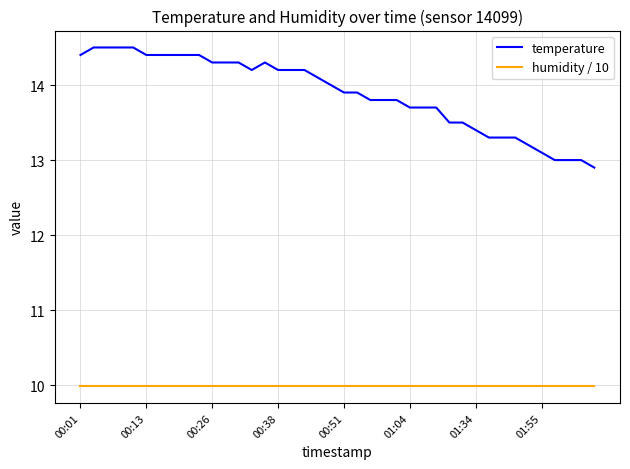

Reading left to right, list all the values displayed in this chart.

temperature: 14.4	14.5	14.5	14.5	14.5	14.4	14.4	14.4	14.4	14.4	14.3	14.3	14.3	14.2	14.3	14.2	14.2	14.2	14.1	14.0	13.9	13.9	13.8	13.8	13.8	13.7	13.7	13.7	13.5	13.5	13.4	13.3	13.3	13.3	13.2	13.1	13.0	13.0	13.0	12.9
humidity / 10: 10.0	10.0	10.0	10.0	10.0	10.0	10.0	10.0	10.0	10.0	10.0	10.0	10.0	10.0	10.0	10.0	10.0	10.0	10.0	10.0	10.0	10.0	10.0	10.0	10.0	10.0	10.0	10.0	10.0	10.0	10.0	10.0	10.0	10.0	10.0	10.0	10.0	10.0	10.0	10.0